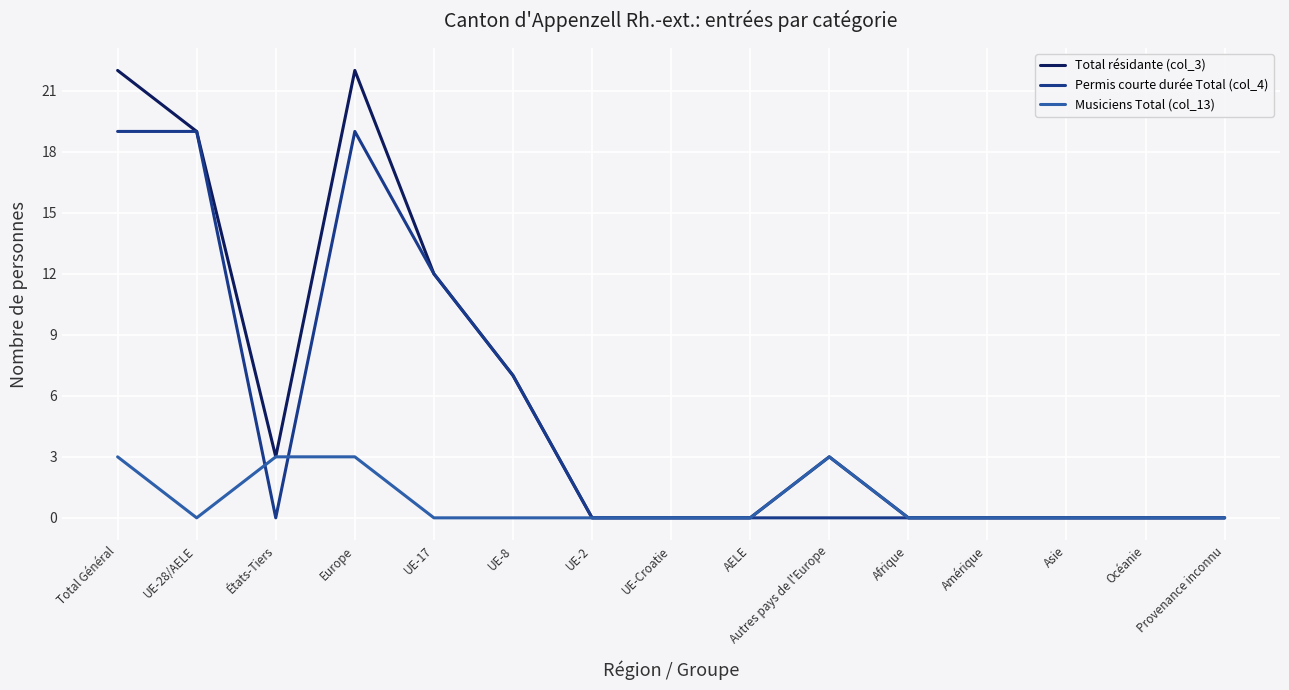

What is the difference between the second highest and second lowest values in the Total résidante (col_3) series?

22